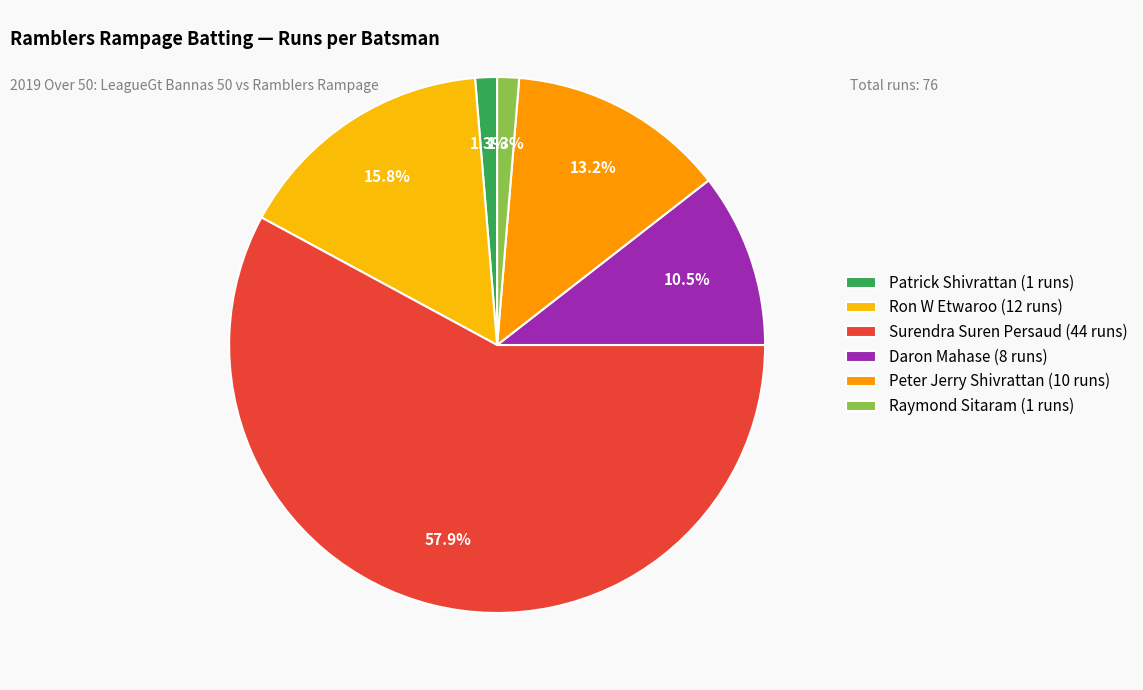

Which category has the biggest portion of the pie?

Surendra Suren Persaud (44 runs)